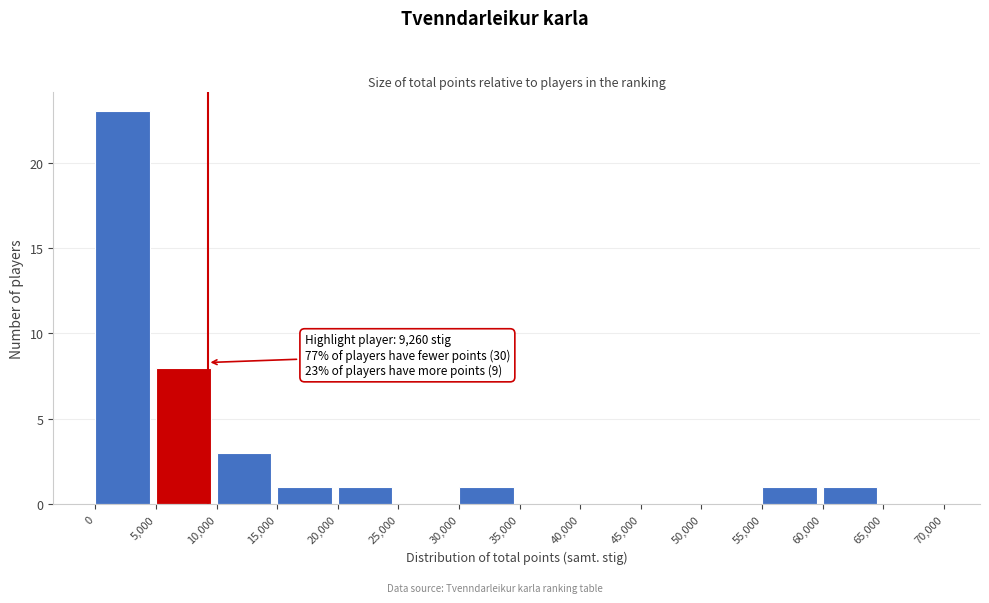

Over which range of the x-axis is the bar tallest?

0 to 5,000